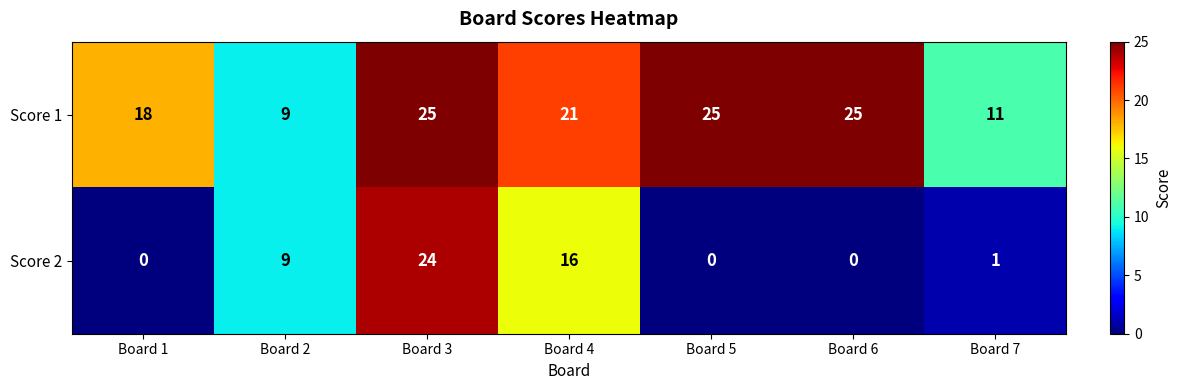

Reading left to right, extract all data points from this chart.

Score 1: Board 1=18	Board 2=9	Board 3=25	Board 4=21	Board 5=25	Board 6=25	Board 7=11
Score 2: Board 1=0	Board 2=9	Board 3=24	Board 4=16	Board 5=0	Board 6=0	Board 7=1